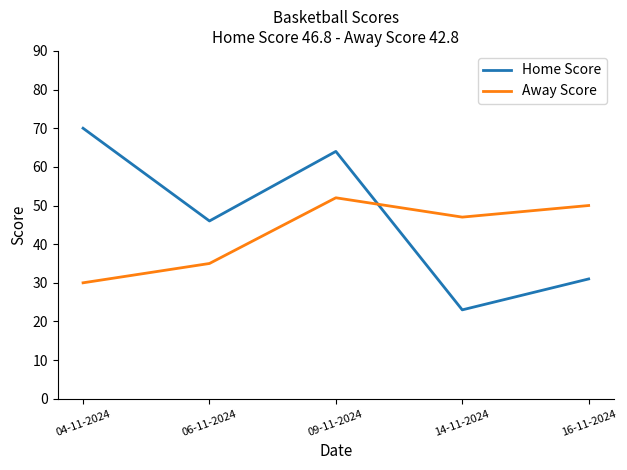

Is it true that Home Score equals 105 at 04-11-2024?

False